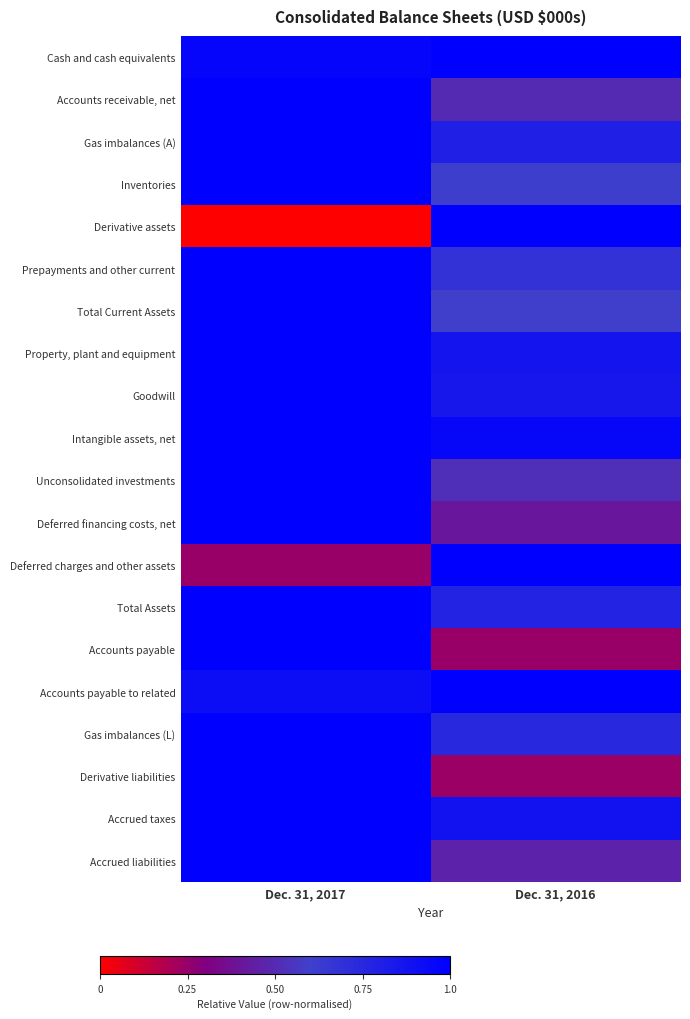

At how many categories does at least one series exceed 0?

2